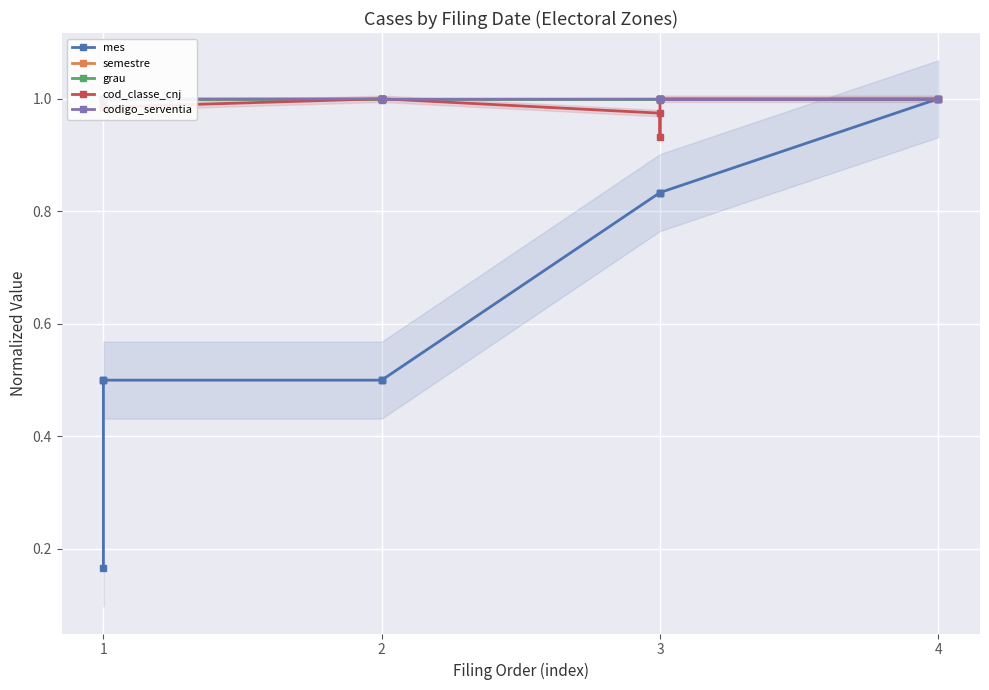

What is the difference between the maximum and minimum values in the mes series?

0.8